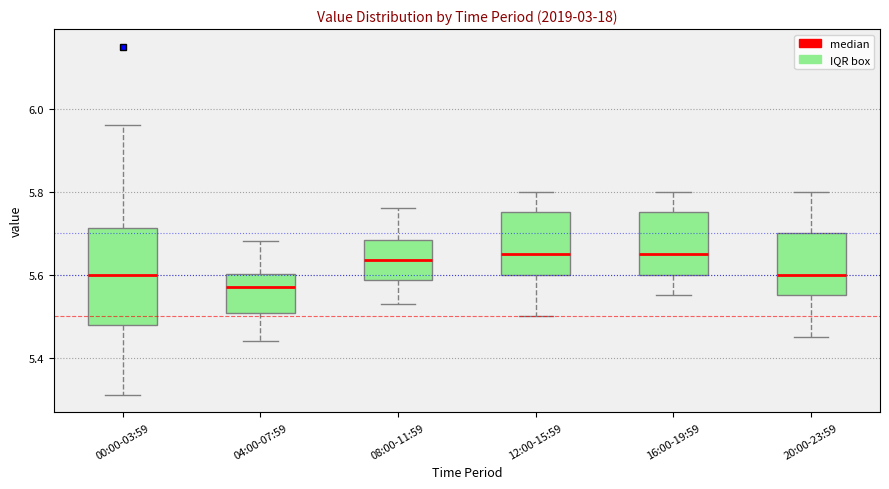

Reading left to right, transcribe this box plot: for each box, give where its median line is, the range the box spans, and where its two whiskers end, as read against the y-axis. The values are not printed on the chart, so give them approximately, as read against the axis.

00:00-03:59: median 5.60, box 5.48 to 5.72, whiskers 5.32 to 5.96
04:00-07:59: median 5.58, box 5.50 to 5.60, whiskers 5.44 to 5.68
08:00-11:59: median 5.64, box 5.58 to 5.68, whiskers 5.54 to 5.76
12:00-15:59: median 5.66, box 5.60 to 5.76, whiskers 5.50 to 5.80
16:00-19:59: median 5.66, box 5.60 to 5.76, whiskers 5.56 to 5.80
20:00-23:59: median 5.60, box 5.56 to 5.70, whiskers 5.46 to 5.80